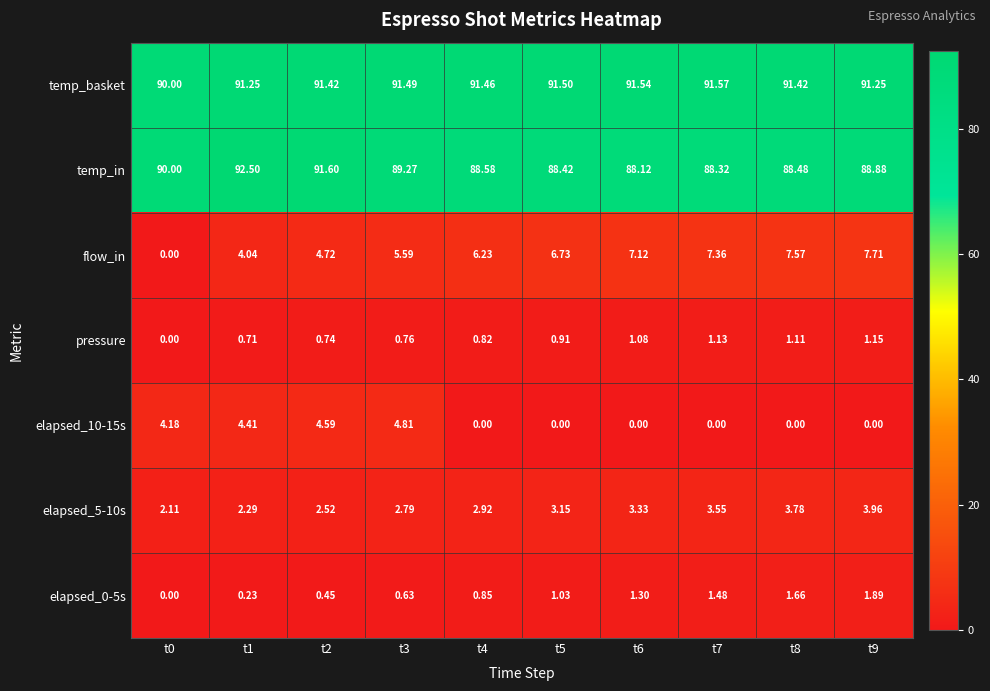

List the series in order of their peak value, highest first.

temp_in, temp_basket, flow_in, elapsed_10-15s, elapsed_5-10s, elapsed_0-5s, pressure